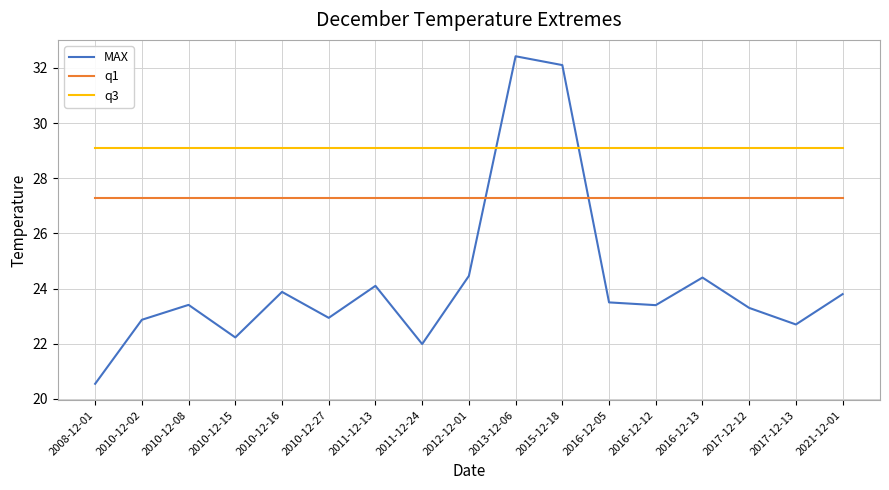

What are all the series names shown in the legend?

MAX, q1, q3